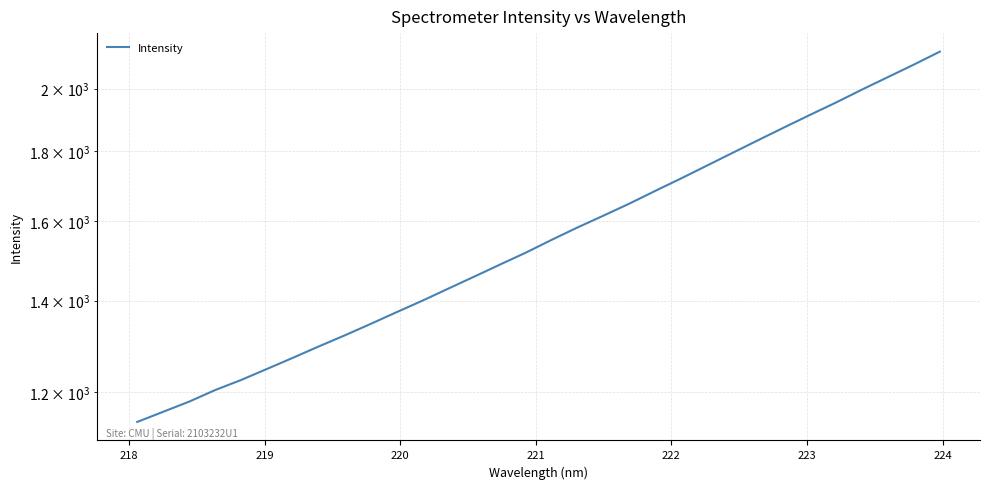

Count the number of data series in this chart.

1